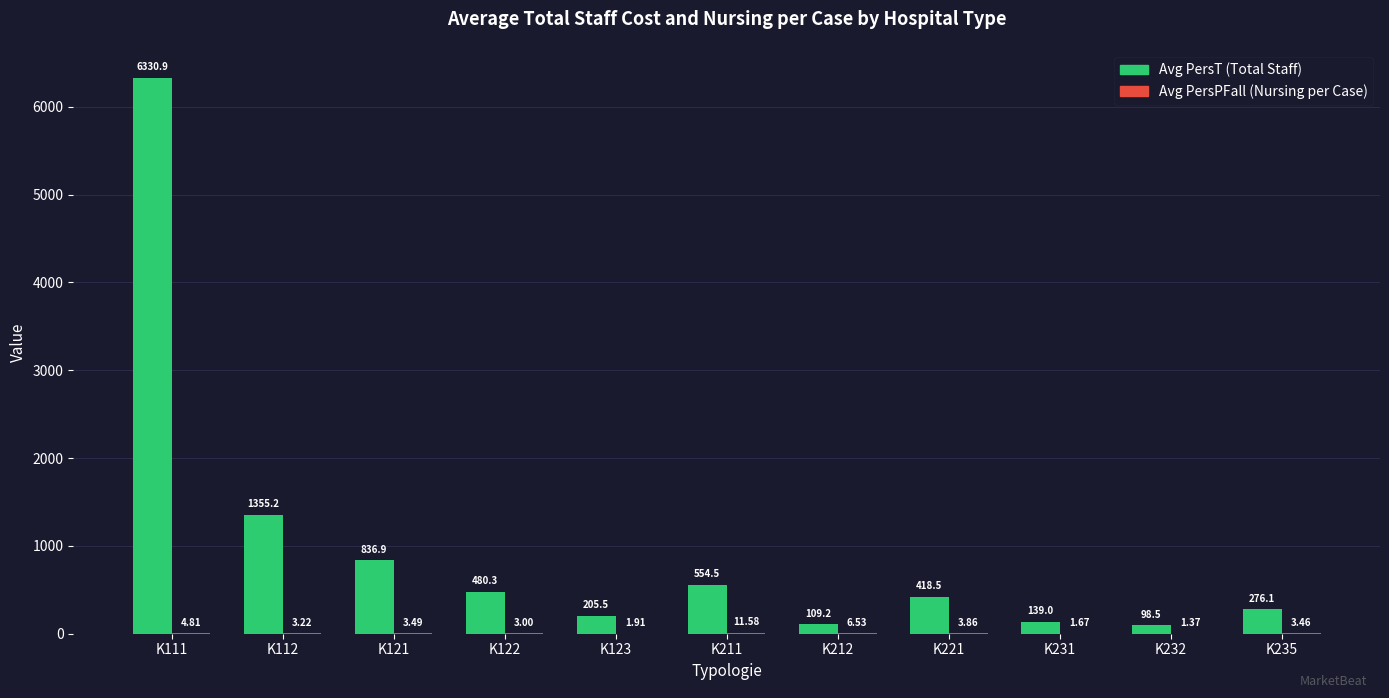

Count the number of categories in the chart.

11